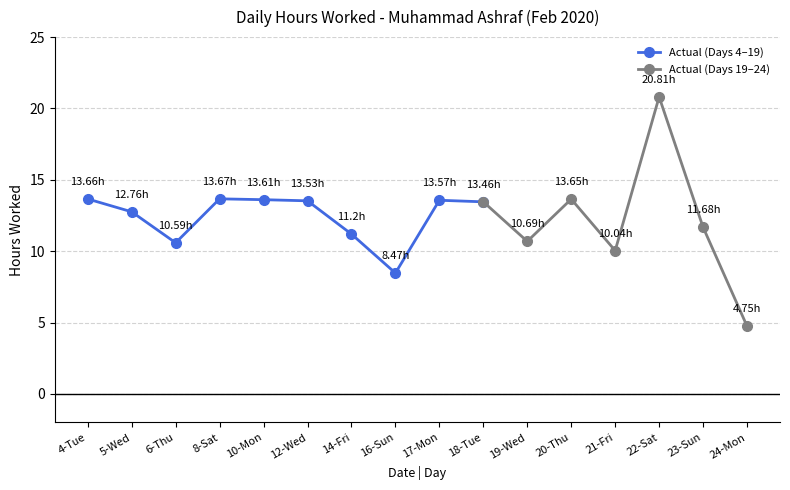

Rank the categories by value from highest to lowest.

22-Sat, 8-Sat, 4-Tue, 20-Thu, 10-Mon, 17-Mon, 12-Wed, 18-Tue, 5-Wed, 23-Sun, 14-Fri, 19-Wed, 6-Thu, 21-Fri, 16-Sun, 24-Mon